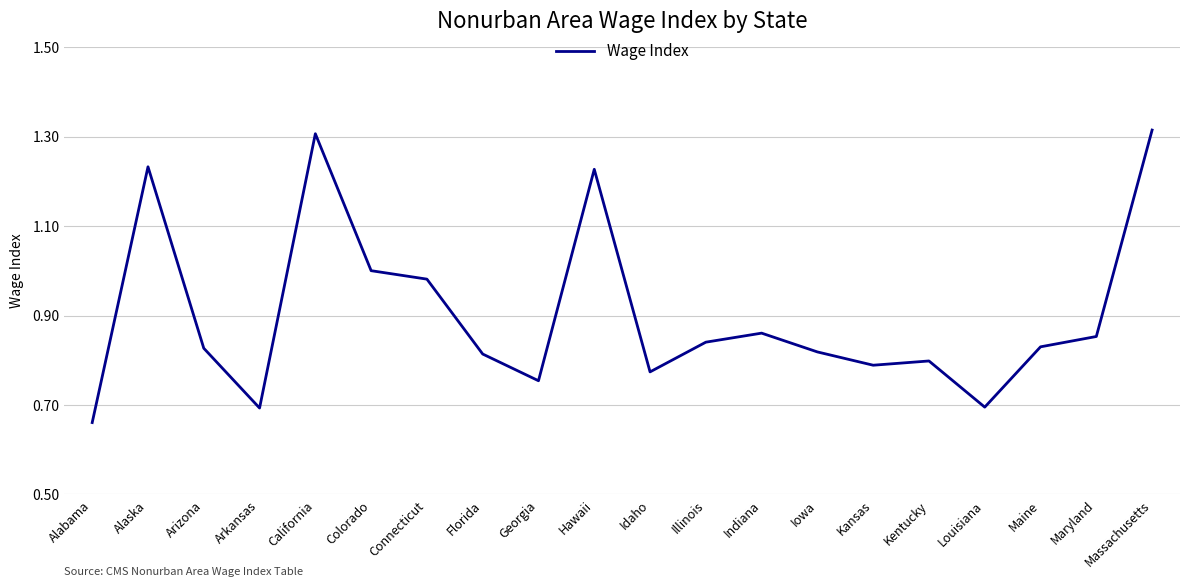

What is the change in value from Arkansas to Indiana?

+0.2